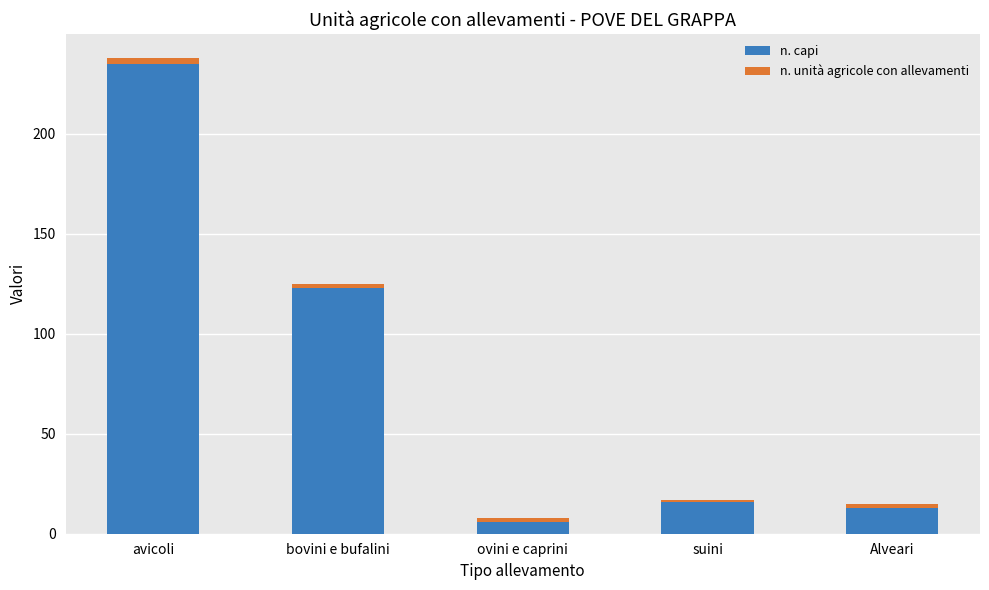

At which category is the sum across all series the highest?

avicoli